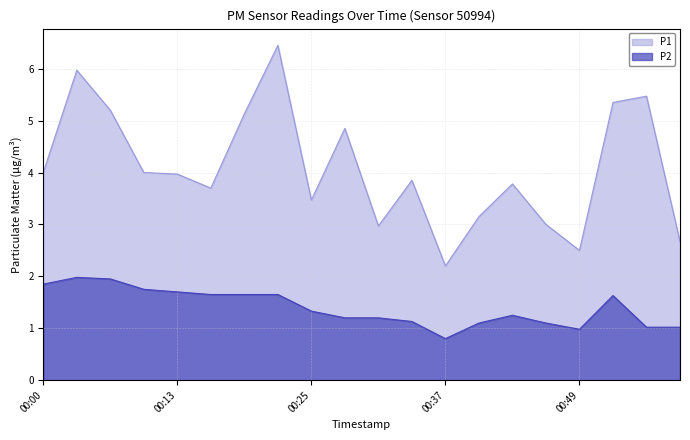

Does the chart have visible grid lines?

Yes